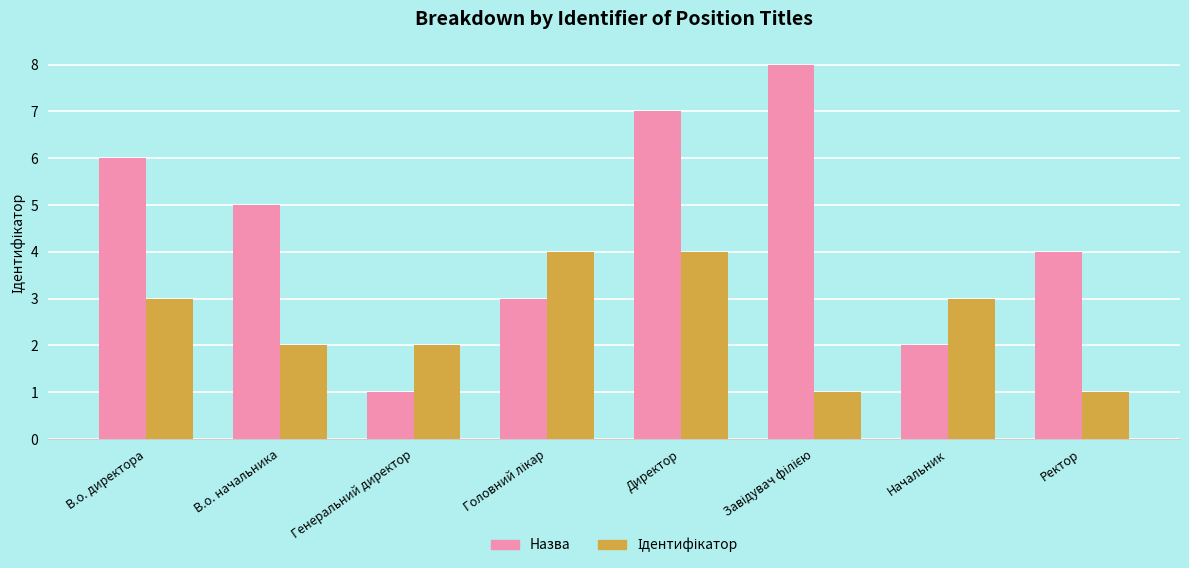

Which series has the largest range (max minus min)?

Назва